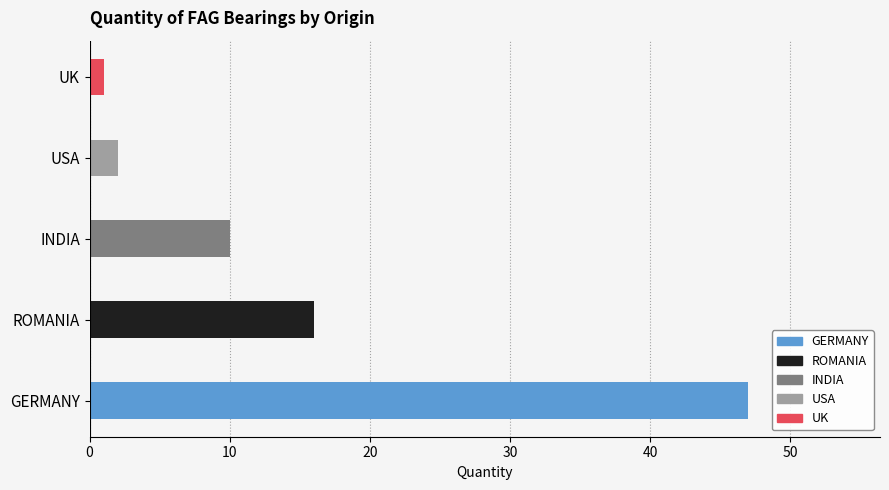

Reading left to right, transcribe all the data shown in this chart.

GERMANY=47	ROMANIA=16	INDIA=10	USA=2	UK=1